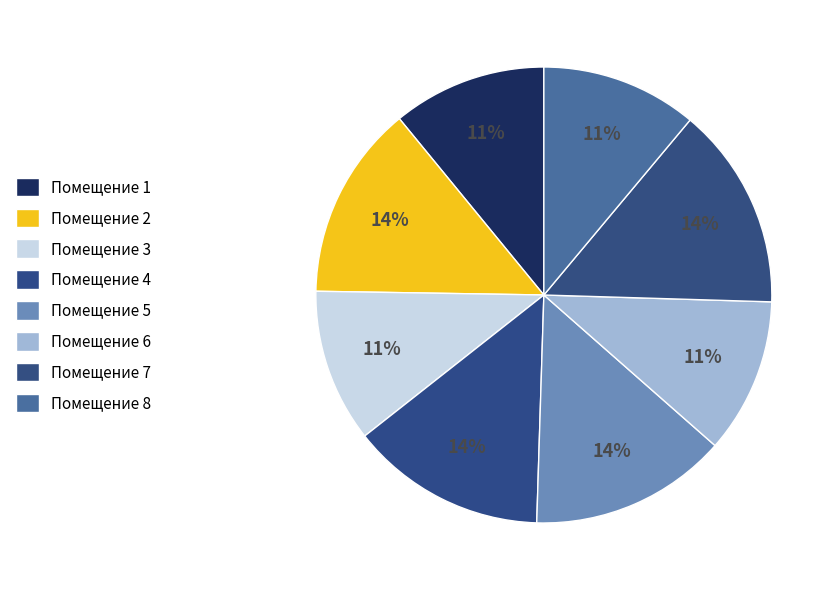

How many slices are in this pie chart?

8